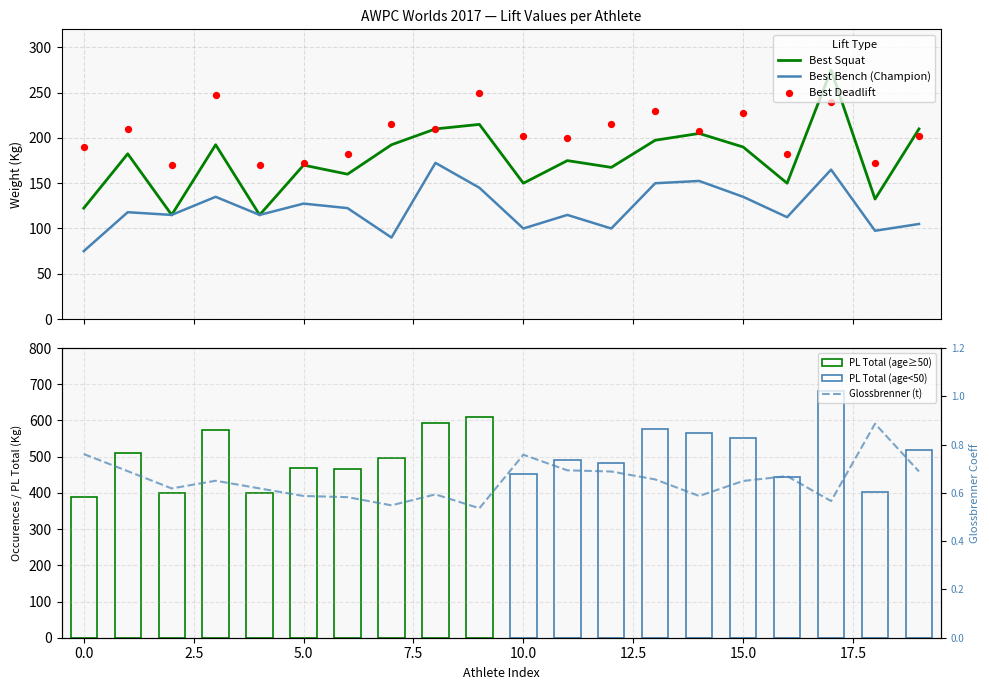

Which series has the largest Y range (max minus min)?

Best Squat